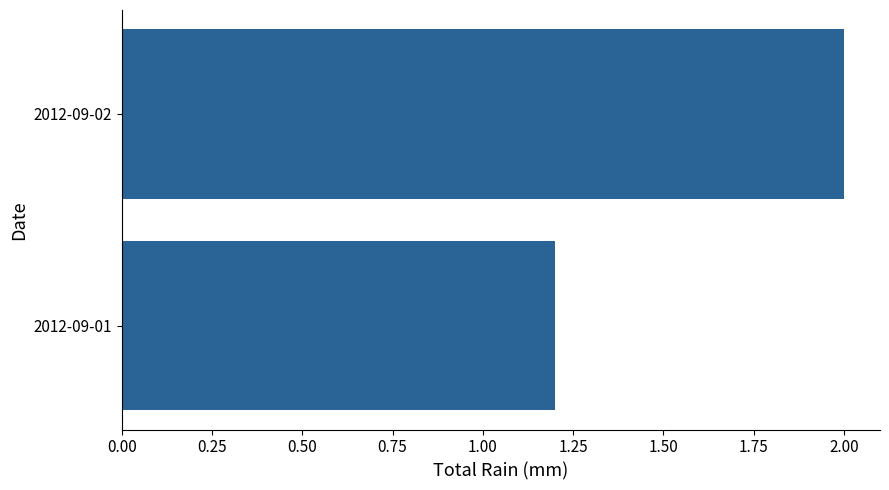

What is the average value?

1.6